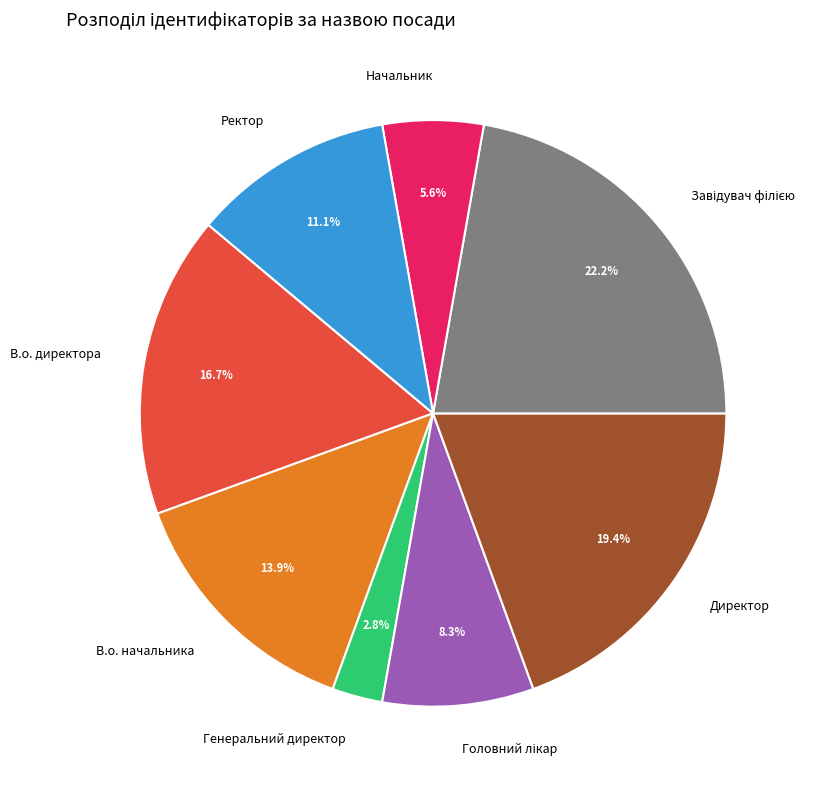

Is there any slice that represents more than half of the pie?

No